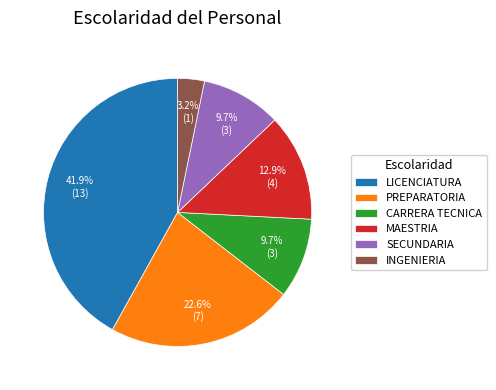

Between MAESTRIA and SECUNDARIA, which is larger?

MAESTRIA